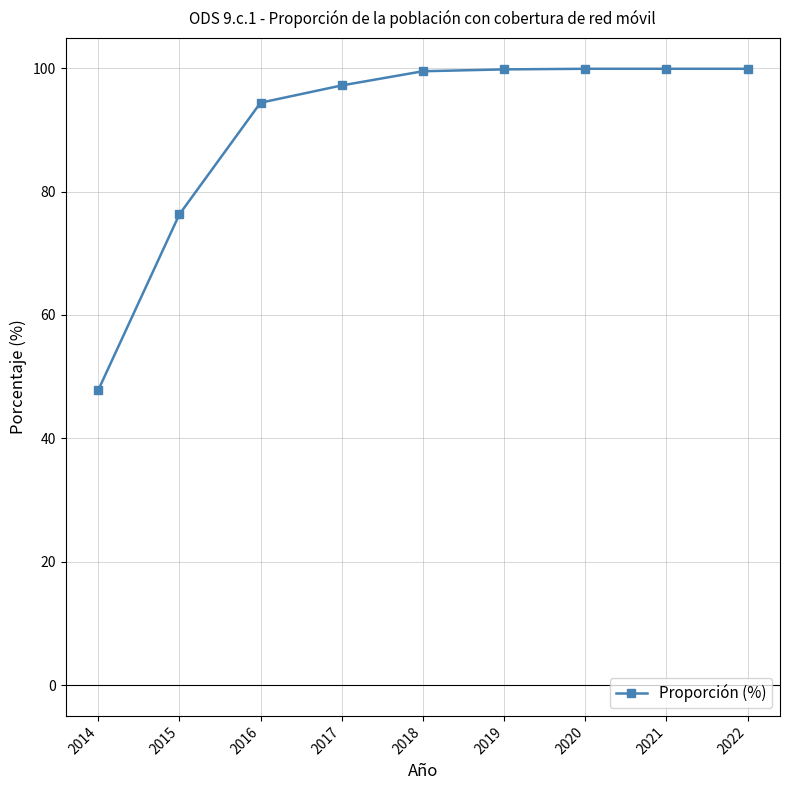

What is the difference between the values at 2021 and 2017?

2.7